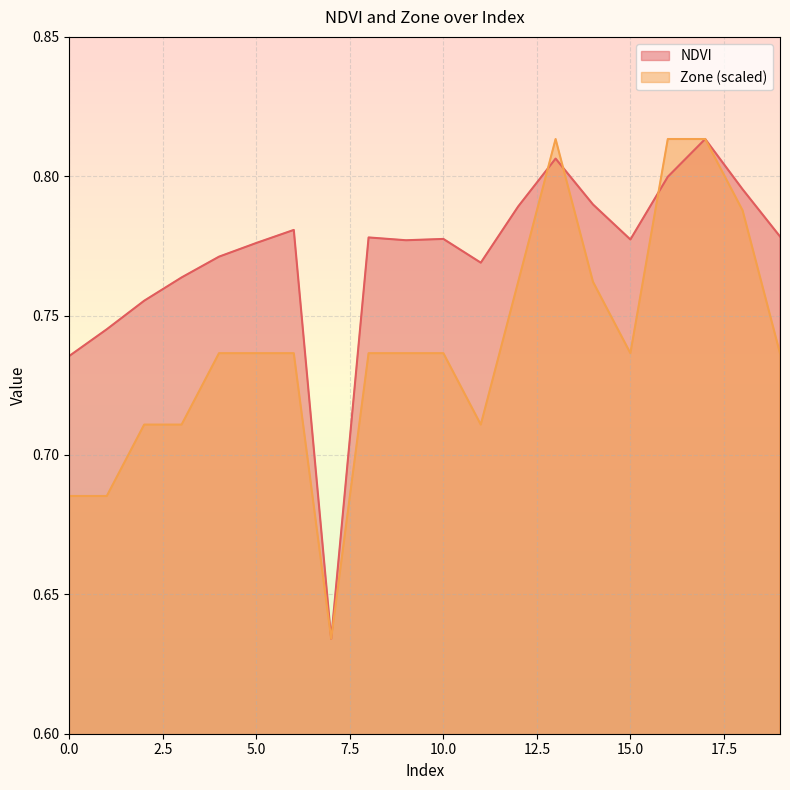

At which category is the sum across all series the highest?

17